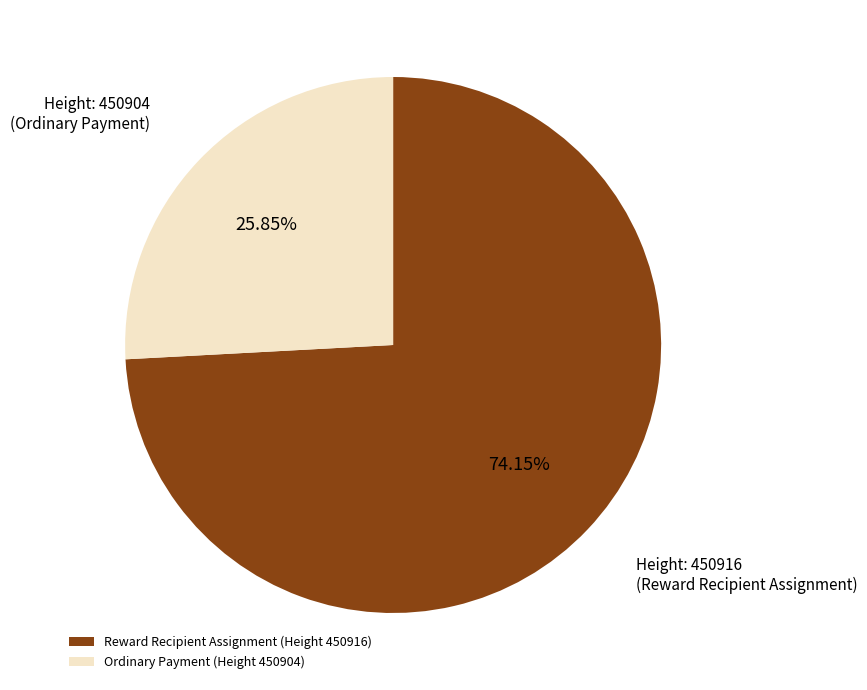

Which has a higher value, Ordinary Payment (Height 450904) or Reward Recipient Assignment (Height 450916)?

Reward Recipient Assignment (Height 450916)